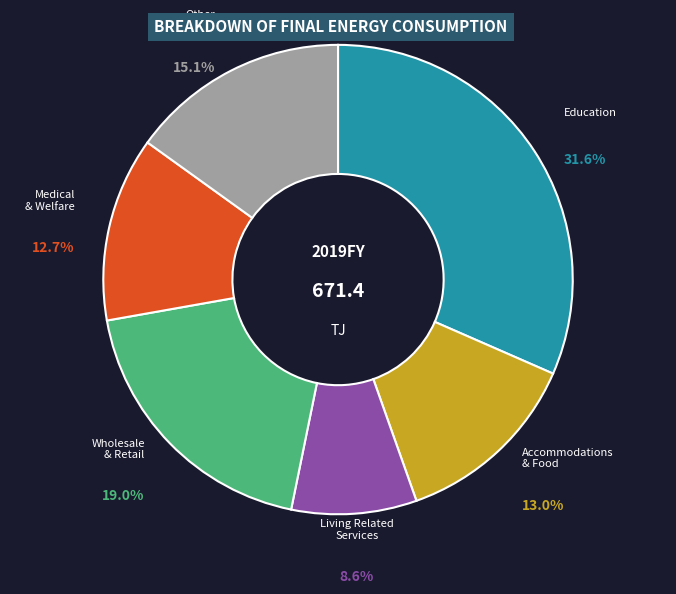

Is there any slice that represents more than half of the pie?

No